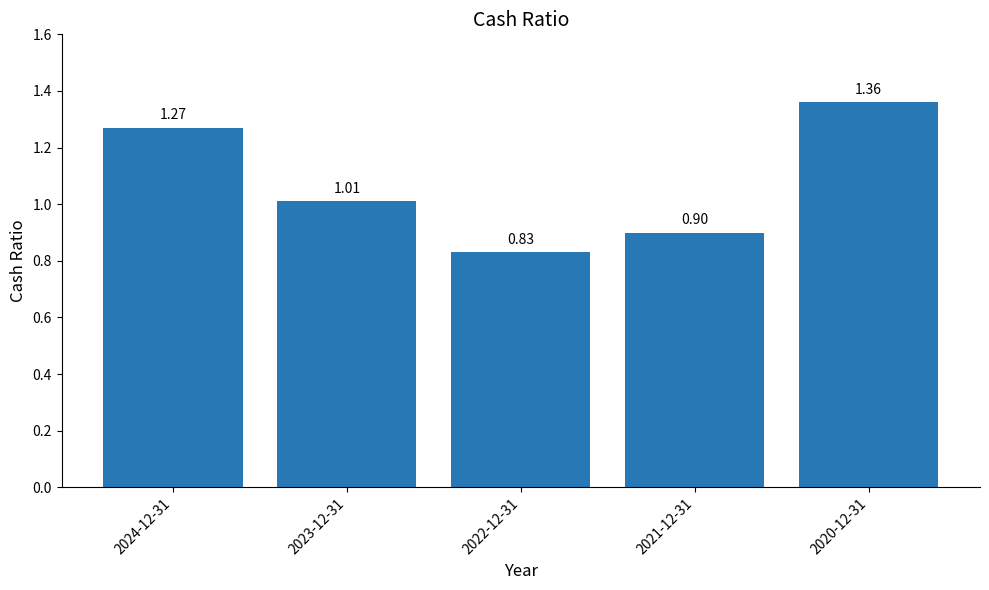

Rank the categories by value from highest to lowest.

2020-12-31, 2024-12-31, 2023-12-31, 2021-12-31, 2022-12-31